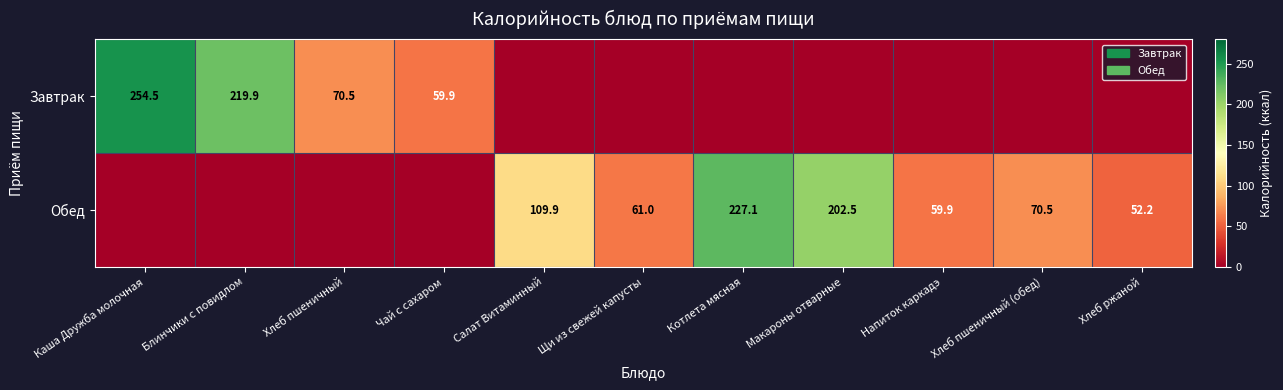

The value of Завтрак at Чай с сахаром is 59.9. True or false?

True